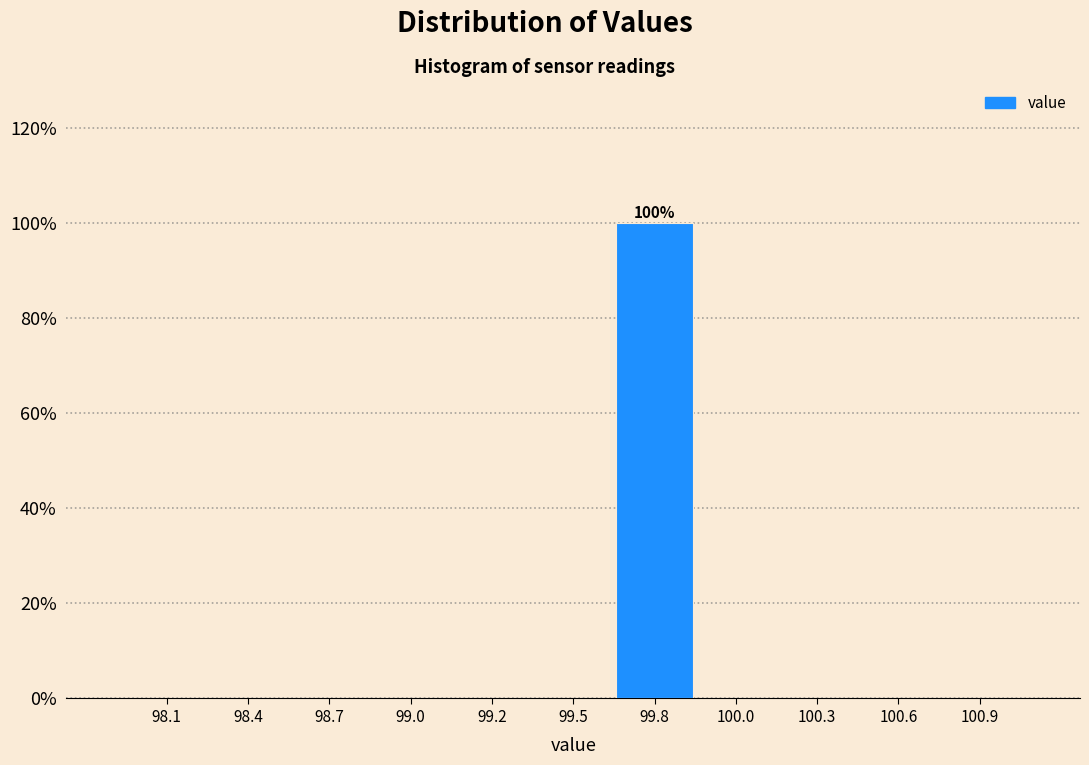

Which category has the highest value across all series?

99.8